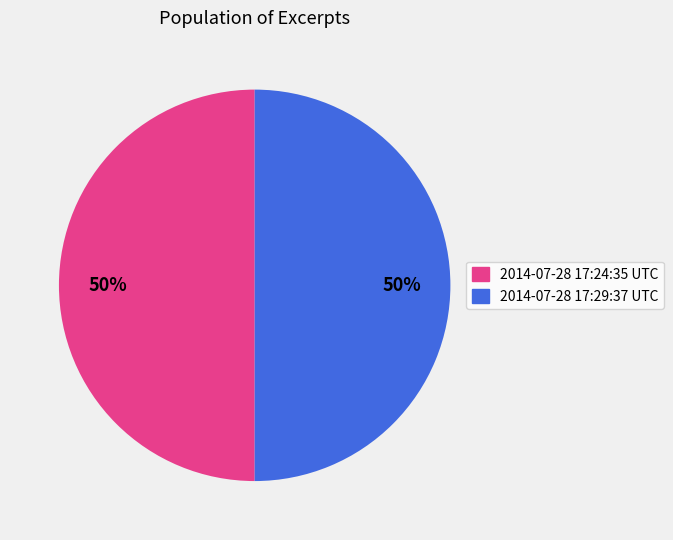

To the nearest percent, what is the combined percentage of 2014-07-28 17:24:35 UTC and 2014-07-28 17:29:37 UTC?

100%